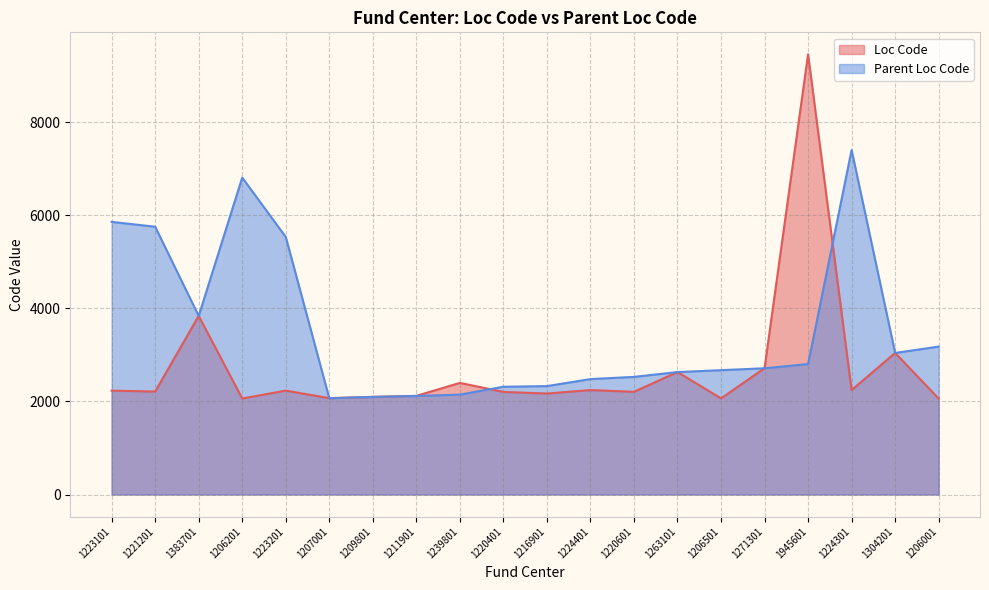

List the series in order of their overall mean, lowest first.

Loc Code, Parent Loc Code